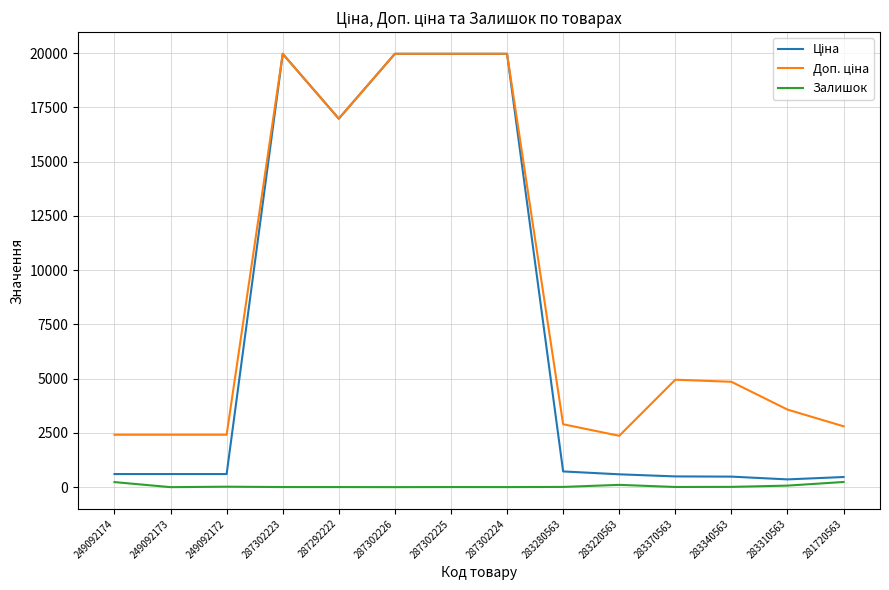

What is the total value across all series at 249092173?

3018.6